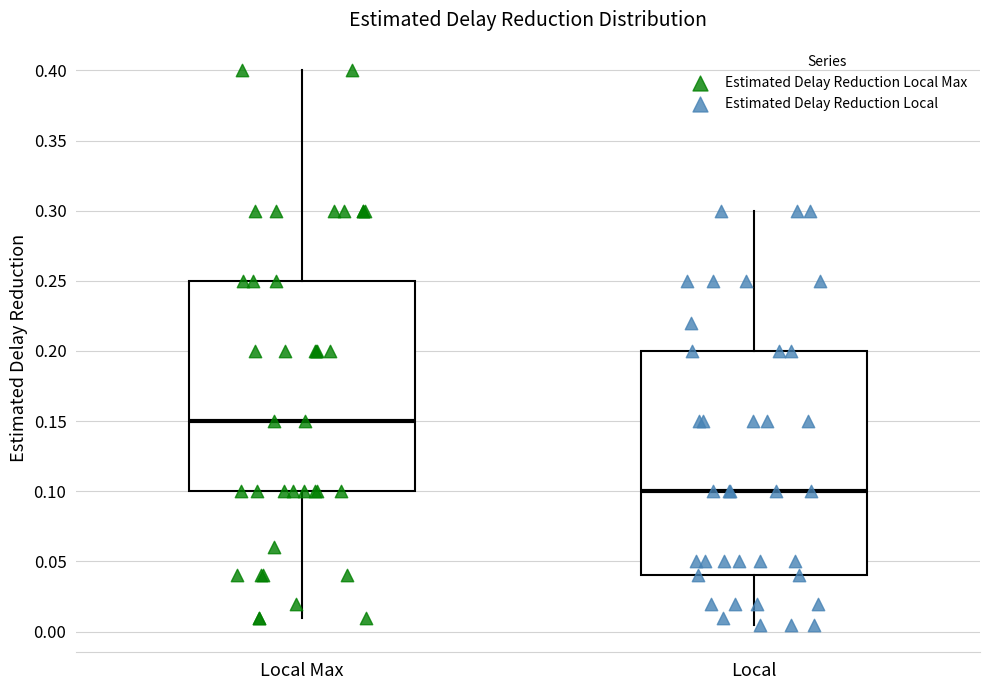

Reading left to right, transcribe this box plot: for each box, give where its median line is, the range the box spans, and where its two whiskers end, as read against the y-axis. The values are not printed on the chart, so give them approximately, as read against the axis.

Local Max: median 0.150, box 0.100 to 0.250, whiskers 0.010 to 0.400
Local: median 0.100, box 0.040 to 0.200, whiskers 0.005 to 0.300